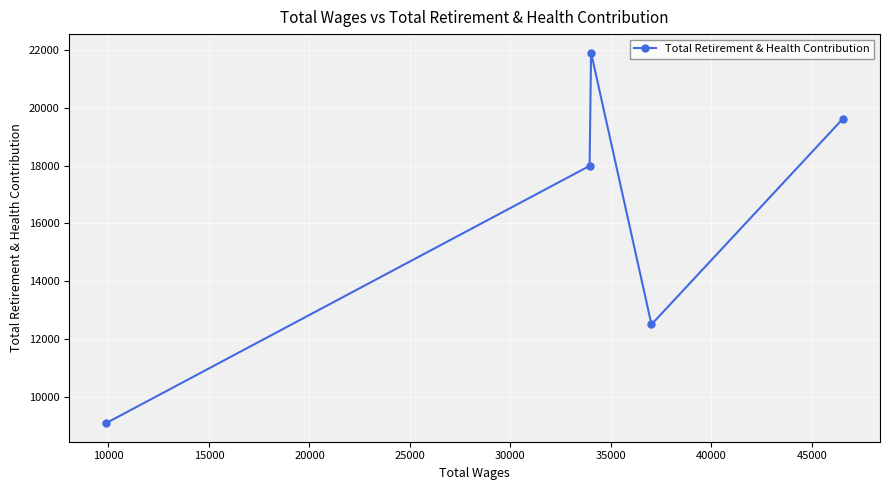

What is the value of the 3rd point from the left?

21911